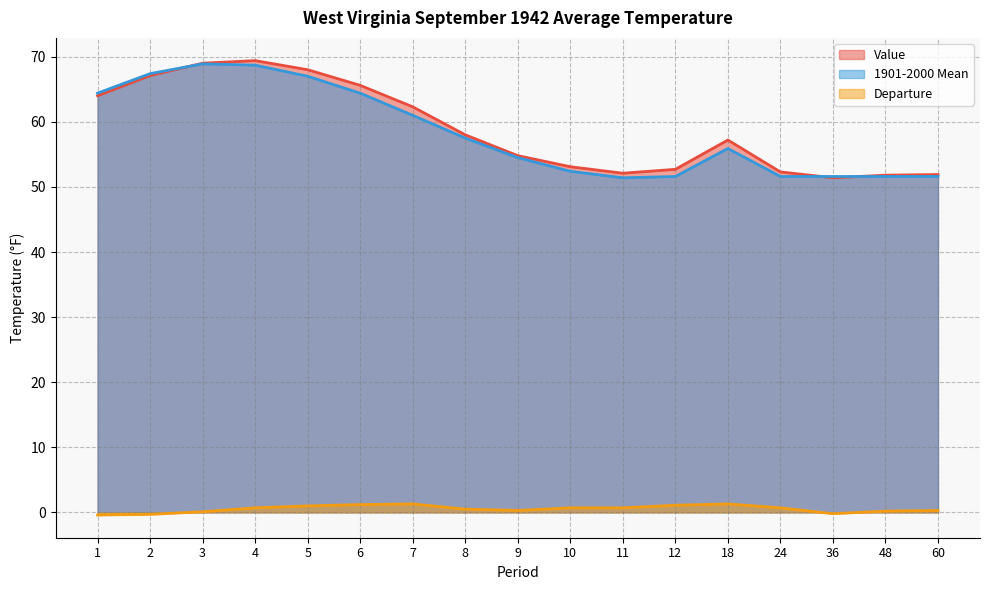

What is the sum of the 1901-2000 Mean values at 1 and 18?

120.3